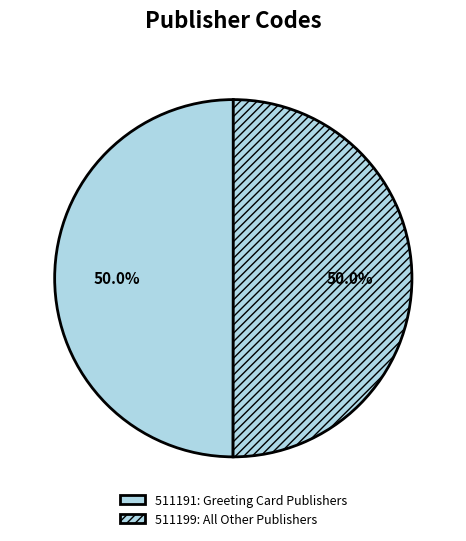

True or false: 511199 accounts for 50% of the total.

True